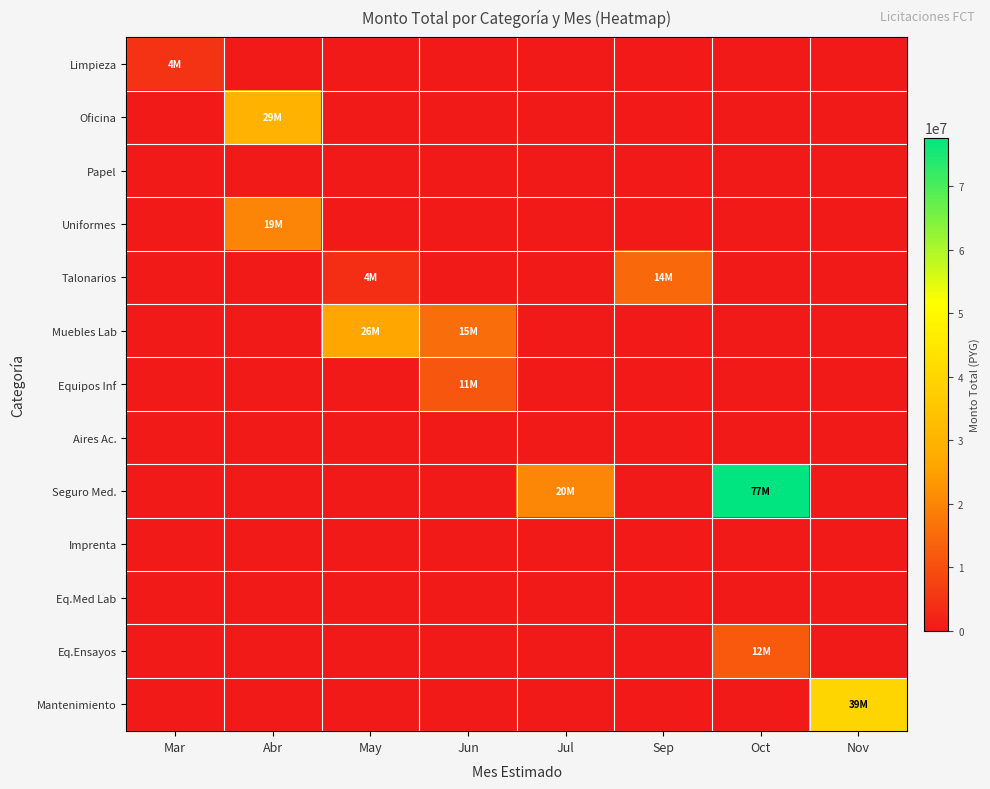

At Jul, list the series in order from smallest to largest.

Limpieza, Oficina, Papel, Uniformes, Talonarios, Muebles Lab, Equipos Inf, Aires Ac., Imprenta, Eq.Med Lab, Eq.Ensayos, Mantenimiento, Seguro Med.